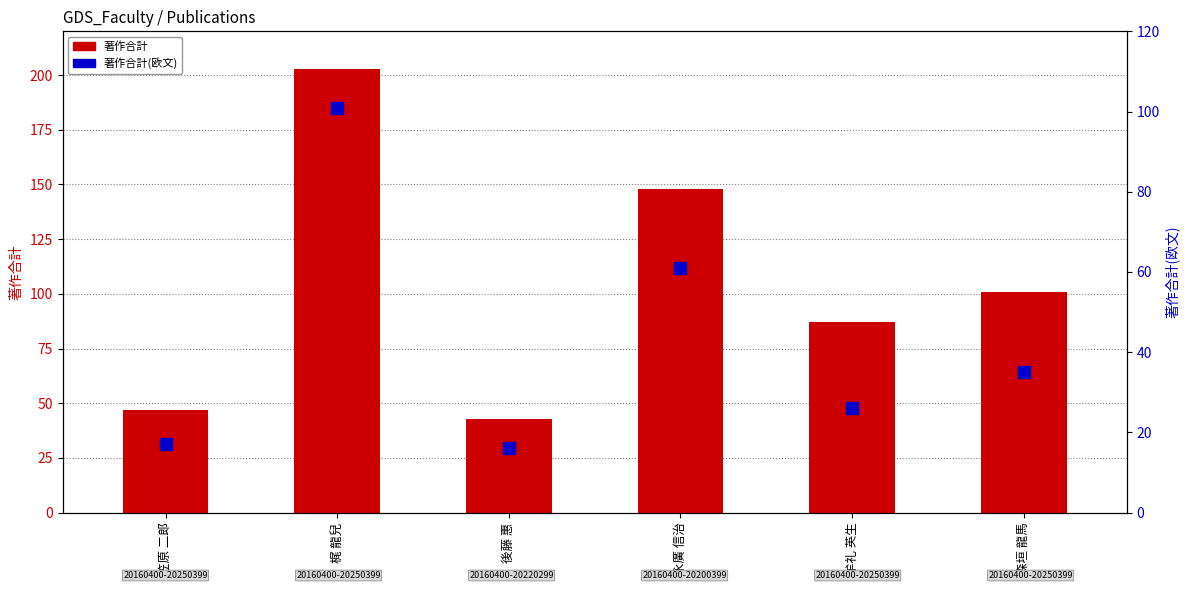

What is the sum of all 著作合計(欧文) values?

256